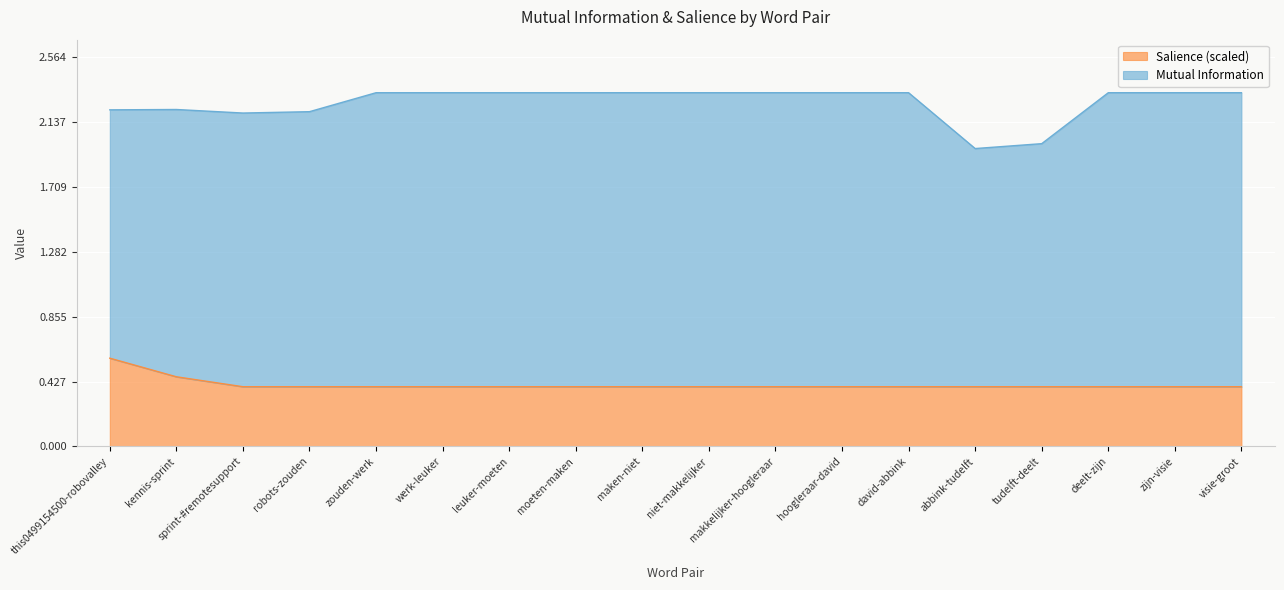

What is the label of the 16th point from the left?

deelt-zijn